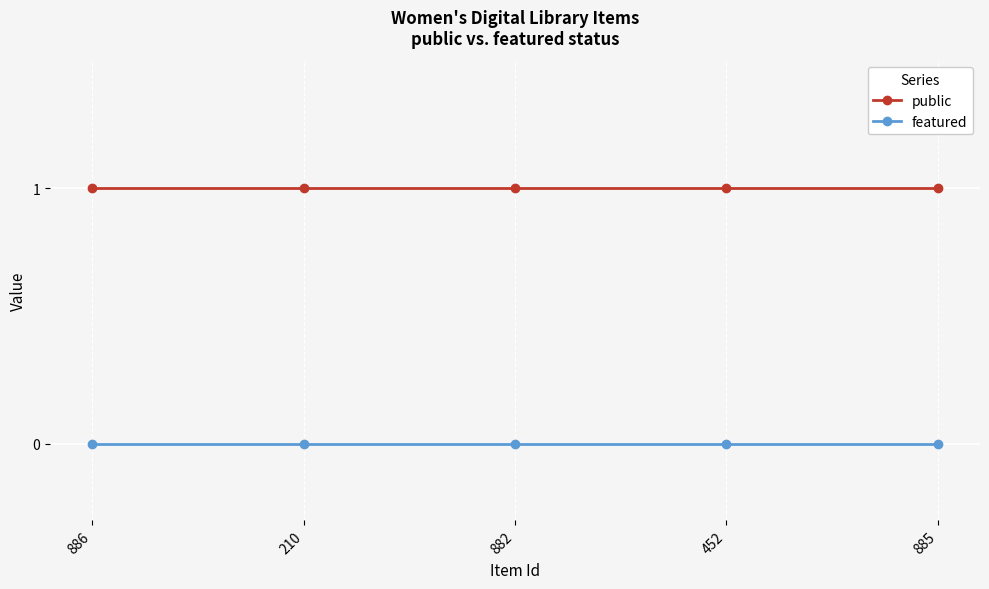

True or false: featured and public cross at least once.

False